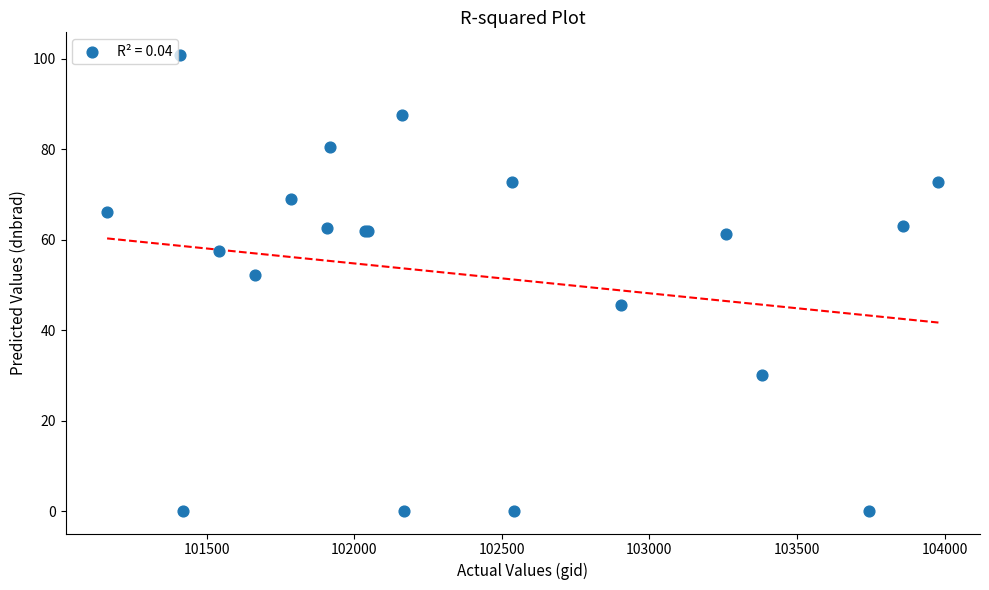

What Y value in the scatter plot is closest to 50?

52.1